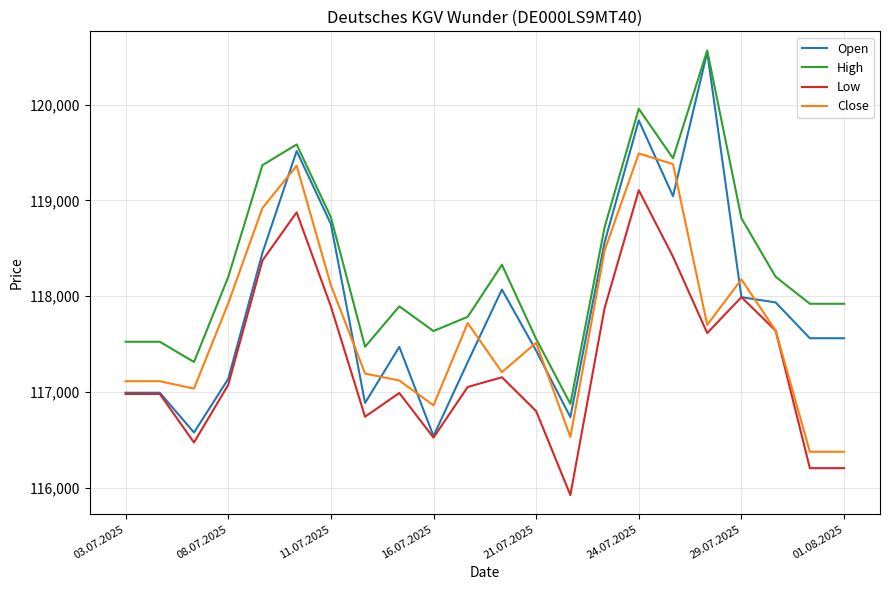

Which series has the widest spread of values?

Open